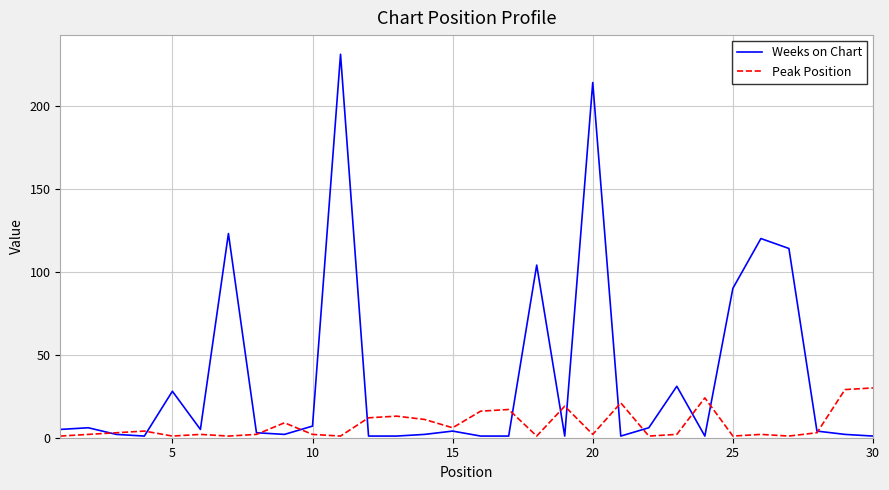

What is the lowest value of the Peak Position series?

1